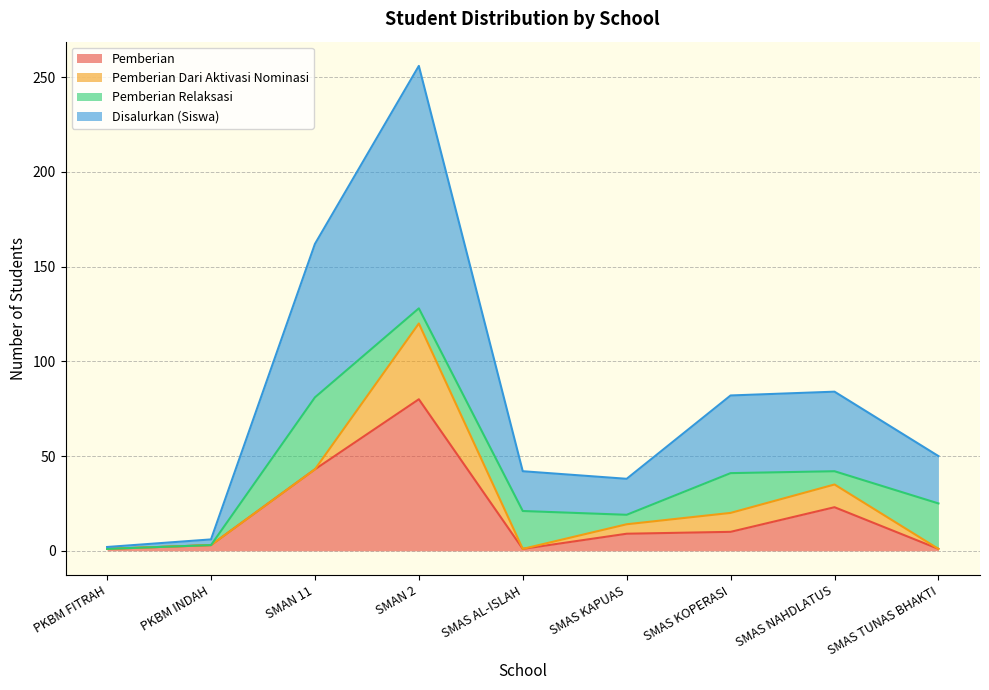

What are all the series names shown in the legend?

Pemberian, Pemberian Dari Aktivasi Nominasi, Pemberian Relaksasi, Disalurkan (Siswa)